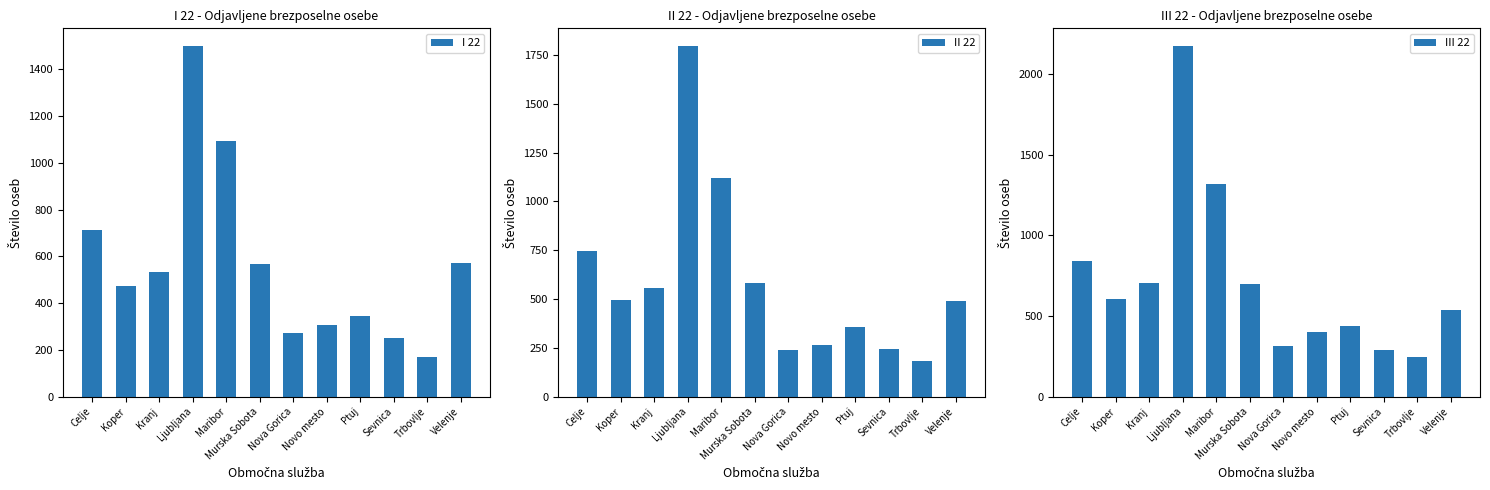

Rank the categories by I 22 value from lowest to highest.

Trbovlje, Sevnica, Nova Gorica, Novo mesto, Ptuj, Koper, Kranj, Murska Sobota, Velenje, Celje, Maribor, Ljubljana